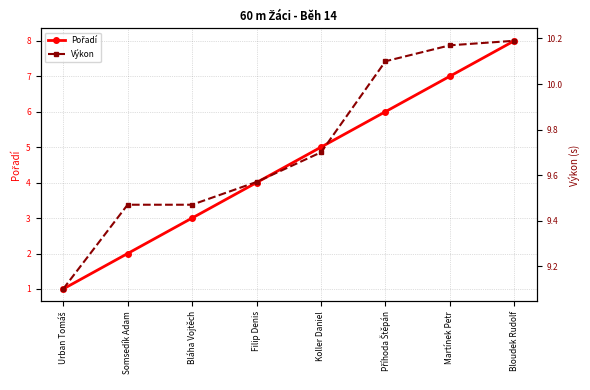

True or false: Pořadí and Výkon intersect in this chart.

False